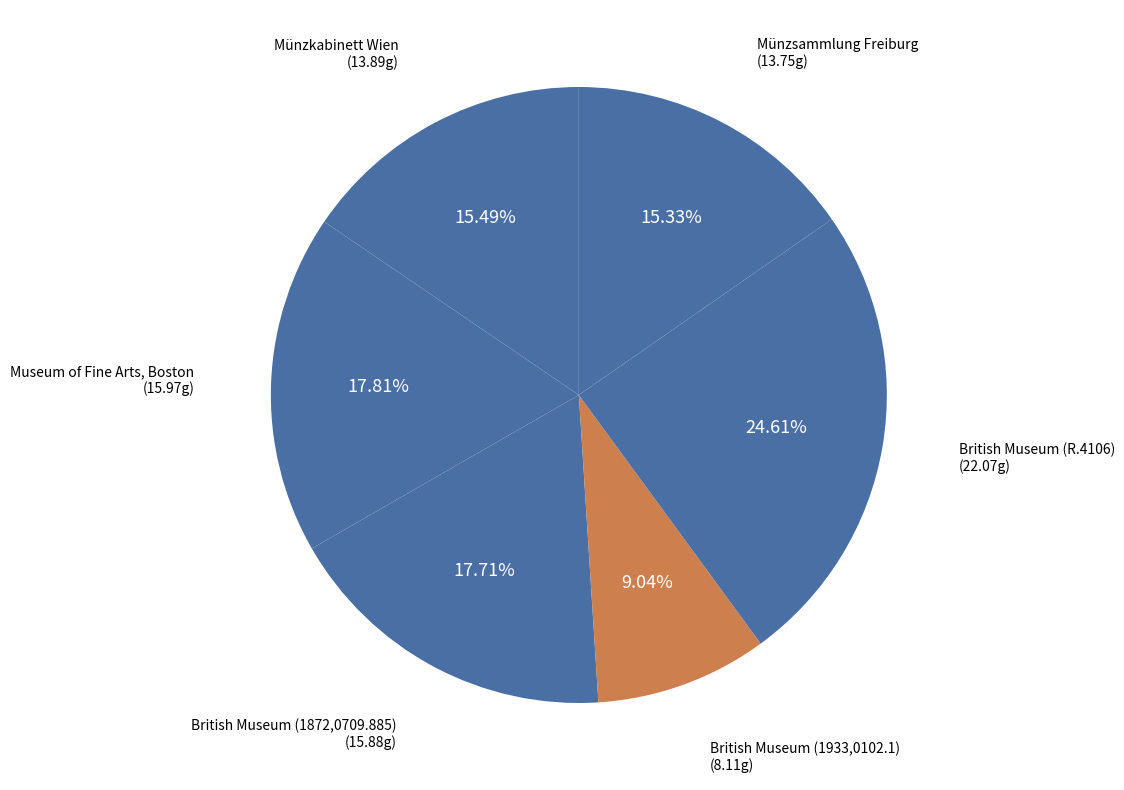

Count the number of slices in the pie.

6